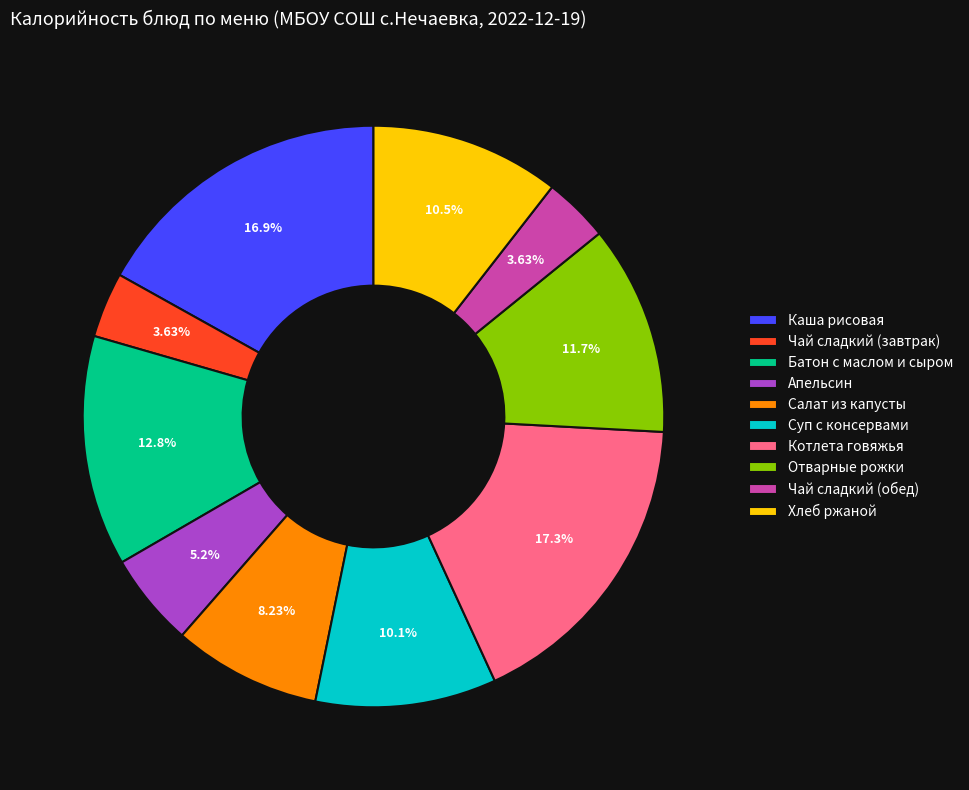

Does Хлеб ржаной represent more than half of the total?

No